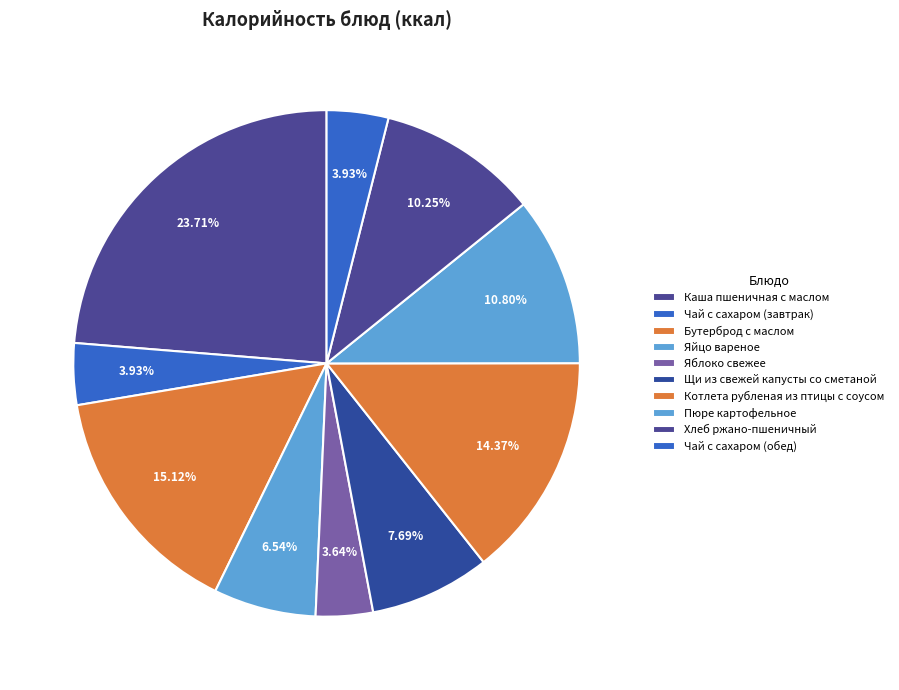

How many slices are in this pie chart?

10